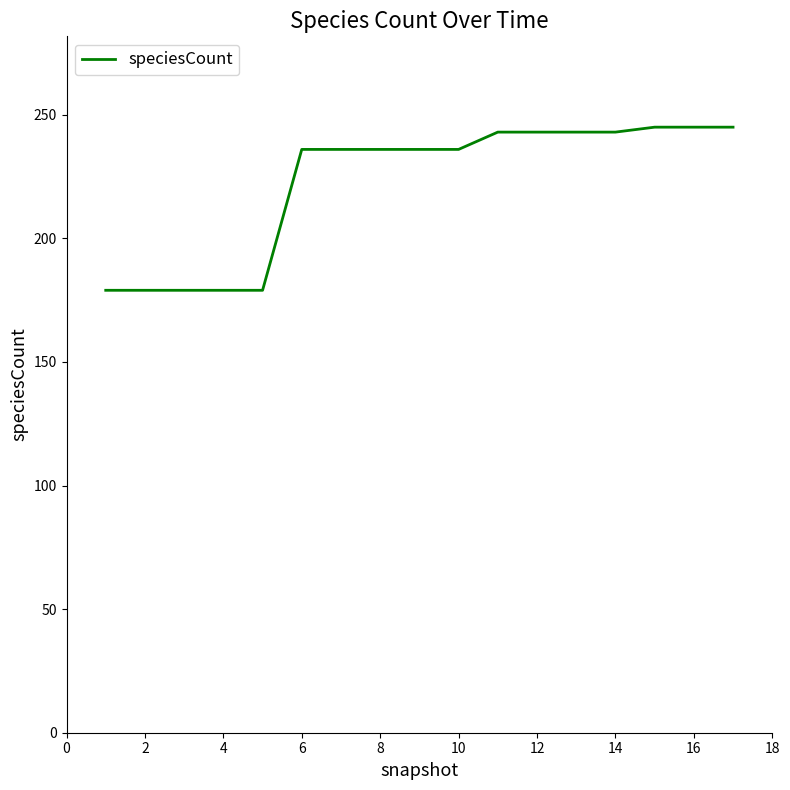

What is the maximum value shown in the chart?

245